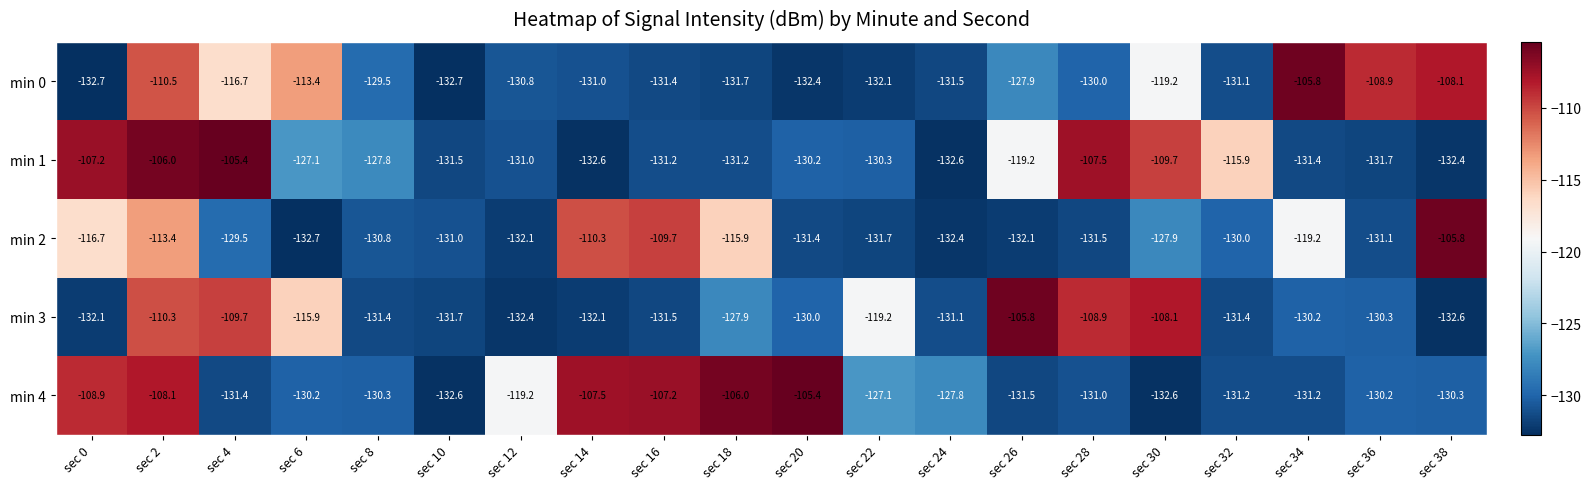

What is the maximum value shown in the chart?

-105.4